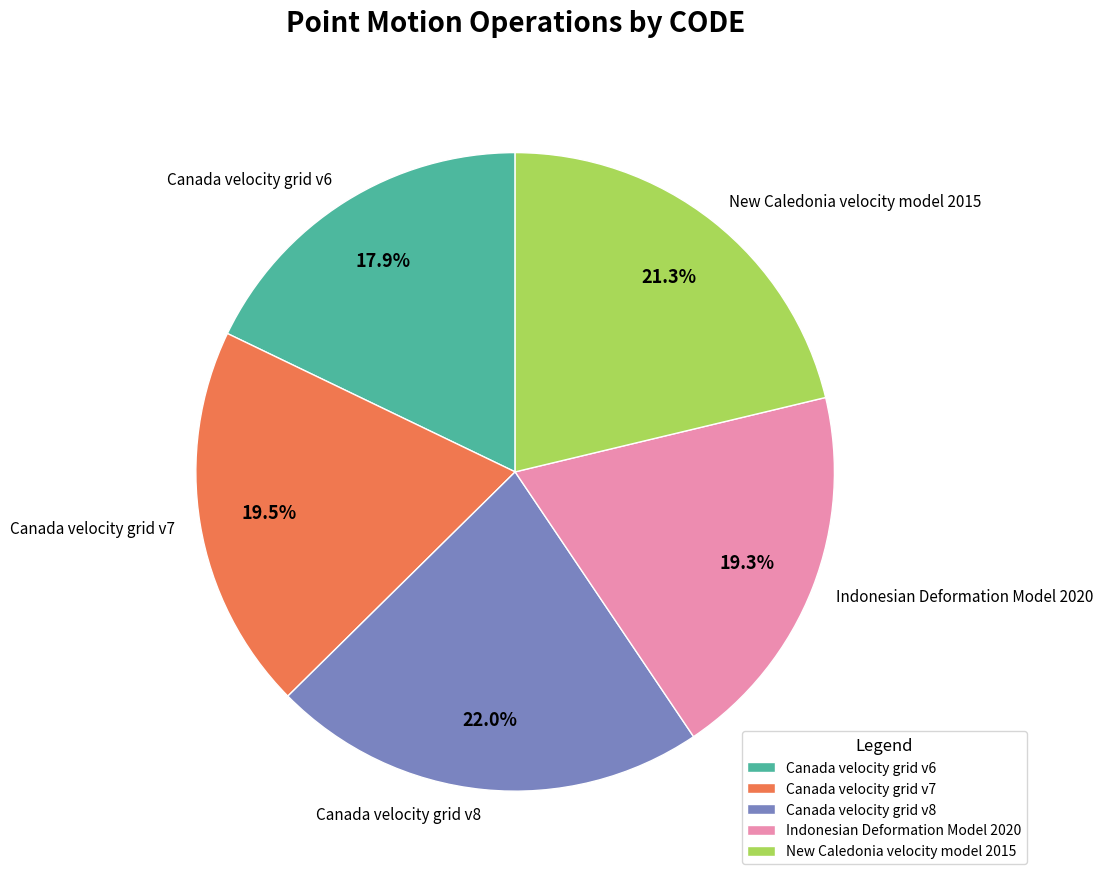

Combined, do Canada velocity grid v6 and Canada velocity grid v8 account for over 50%?

No